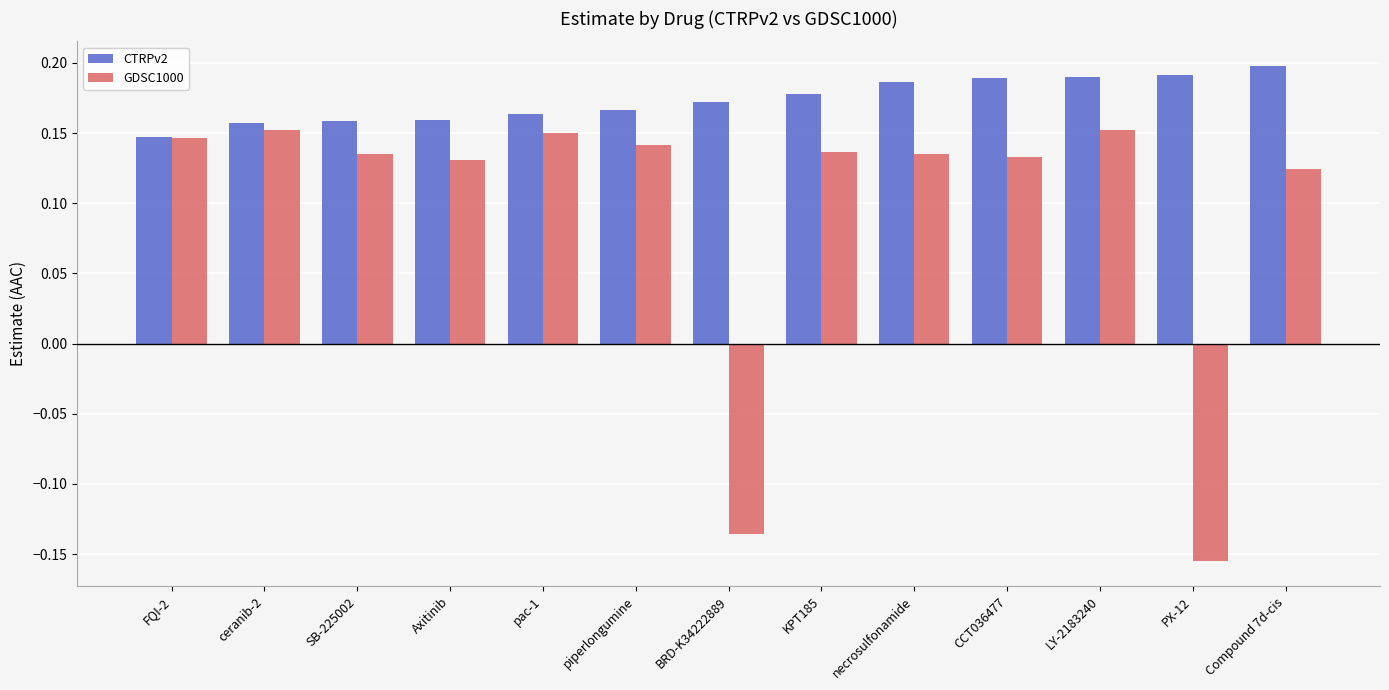

Count the CTRPv2 values in the range 0 to 1.

13